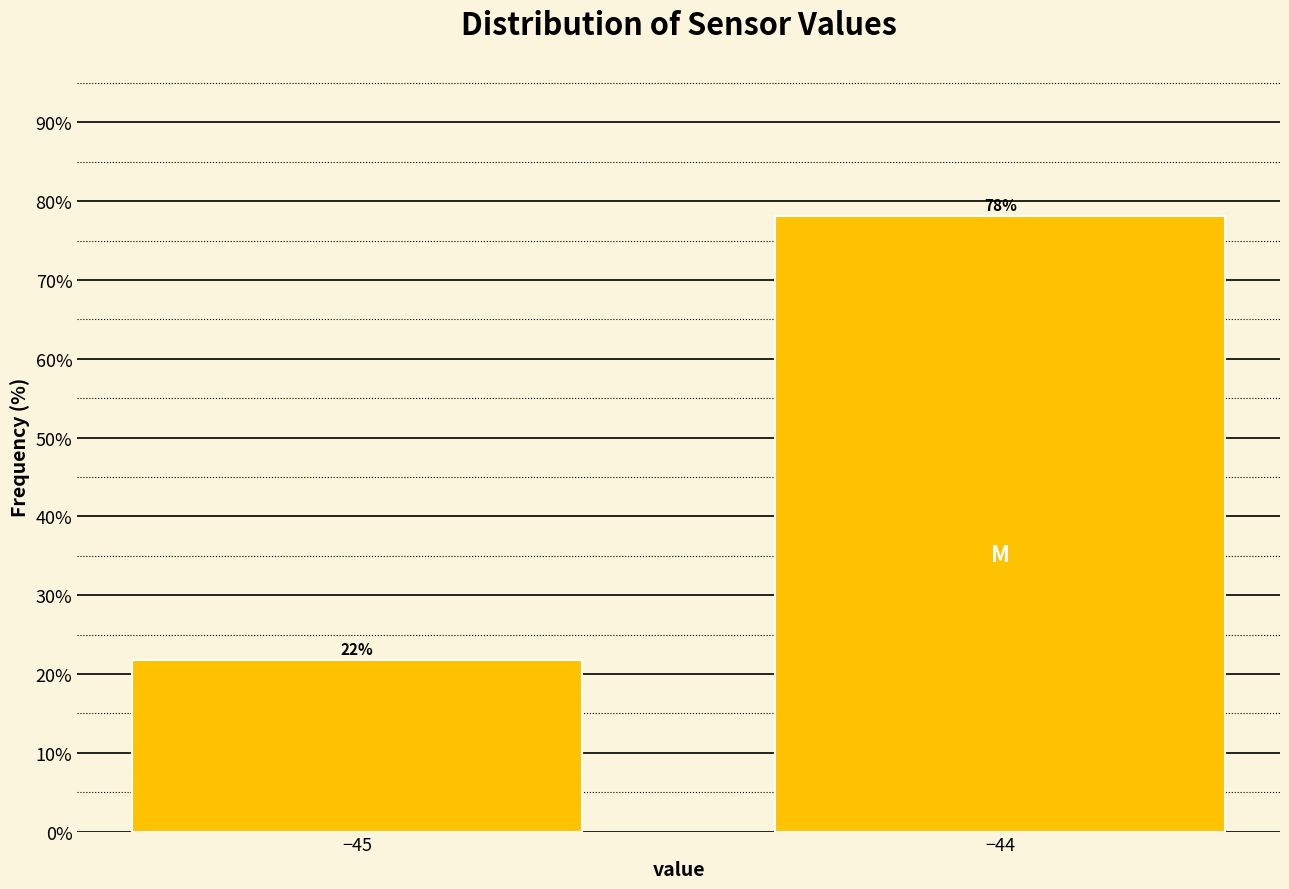

What is the value of the 1st bar from the left?

21.8